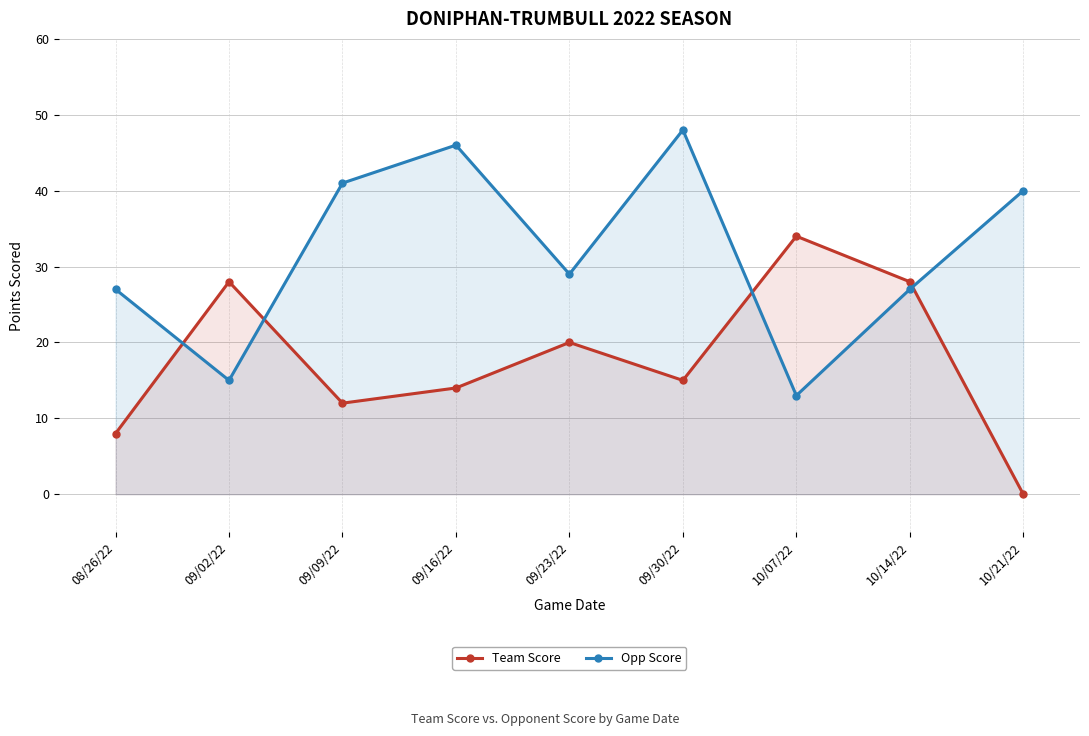

Rank the categories by Team Score value from highest to lowest.

10/07/22, 09/02/22, 10/14/22, 09/23/22, 09/30/22, 09/16/22, 09/09/22, 08/26/22, 10/21/22